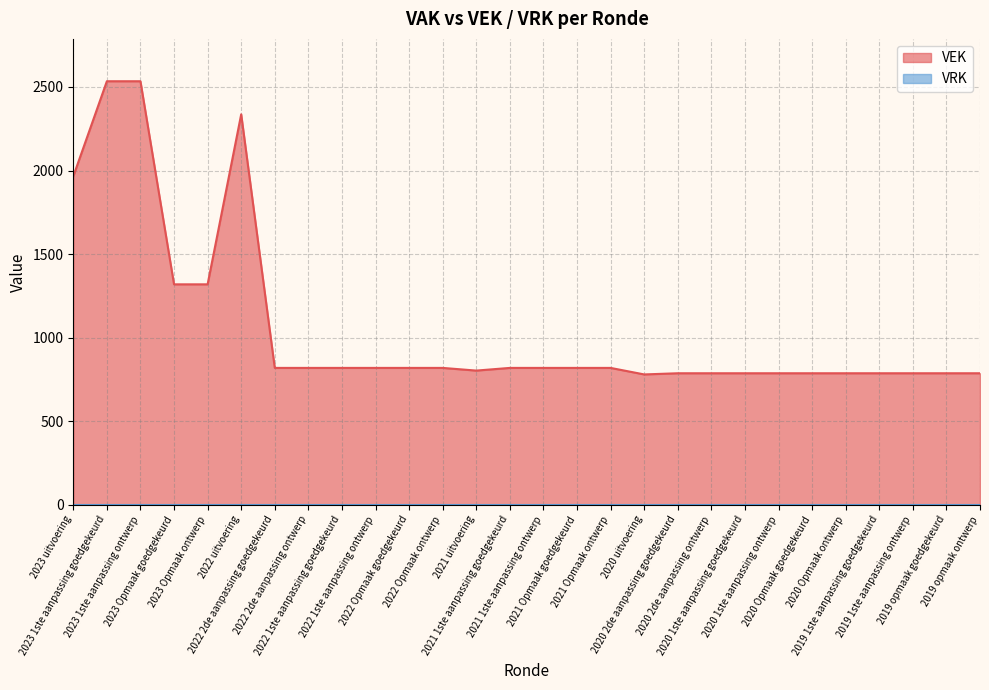

Rank the categories by value from lowest to highest.

2020 uitvoering, 2020 2de aanpassing goedgekeurd, 2020 2de aanpassing ontwerp, 2020 1ste aanpassing goedgekeurd, 2020 1ste aanpassing ontwerp, 2020 Opmaak goedgekeurd, 2020 Opmaak ontwerp, 2019 1ste aanpassing goedgekeurd, 2019 1ste aanpassing ontwerp, 2019 opmaak goedgekeurd, 2019 opmaak ontwerp, 2021 uitvoering, 2022 2de aanpassing goedgekeurd, 2022 2de aanpassing ontwerp, 2022 1ste aanpassing goedgekeurd, 2022 1ste aanpassing ontwerp, 2022 Opmaak goedgekeurd, 2022 Opmaak ontwerp, 2021 1ste aanpassing goedgekeurd, 2021 1ste aanpassing ontwerp, 2021 Opmaak goedgekeurd, 2021 Opmaak ontwerp, 2023 Opmaak goedgekeurd, 2023 Opmaak ontwerp, 2023 uitvoering, 2022 uitvoering, 2023 1ste aanpassing goedgekeurd, 2023 1ste aanpassing ontwerp